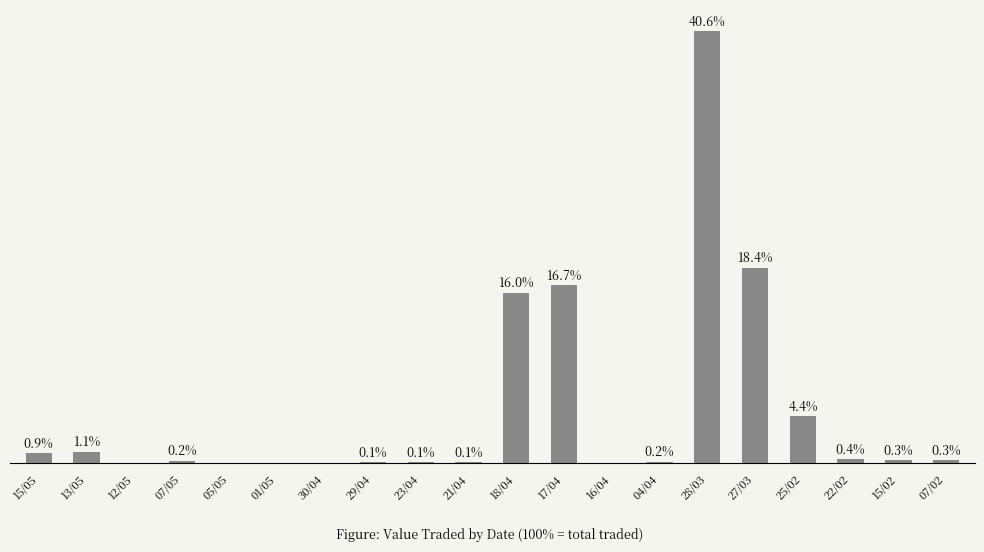

Are the bars grouped side by side (vs. stacked)?

No